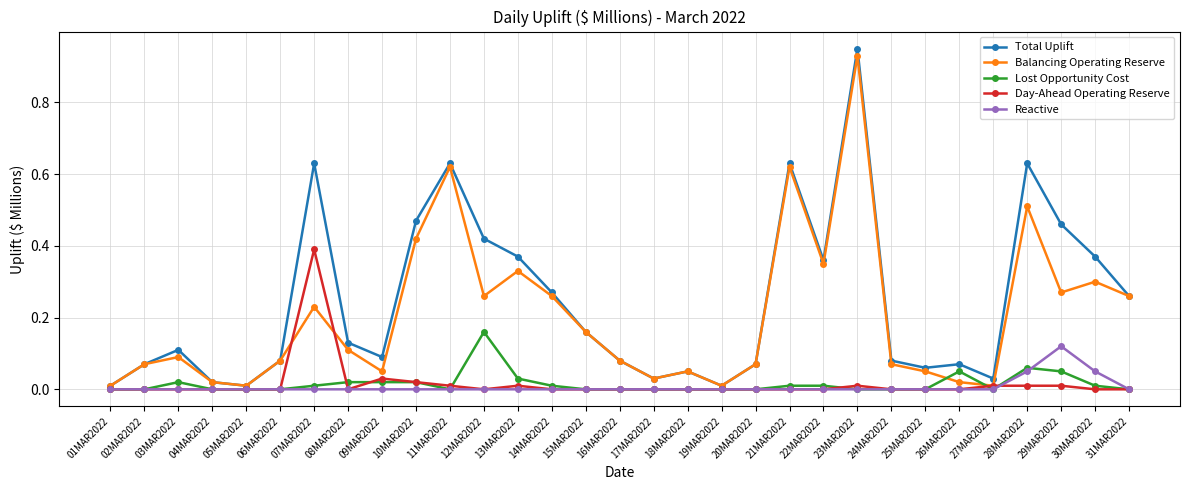

At which category does the chart reach its peak across all series?

23MAR2022